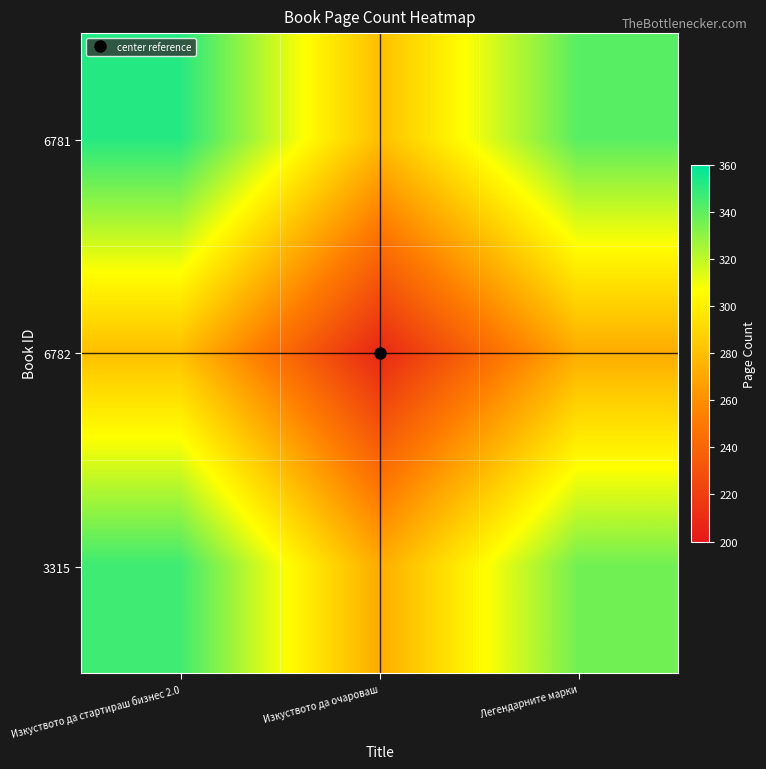

What is the maximum value shown in the chart?

352.0